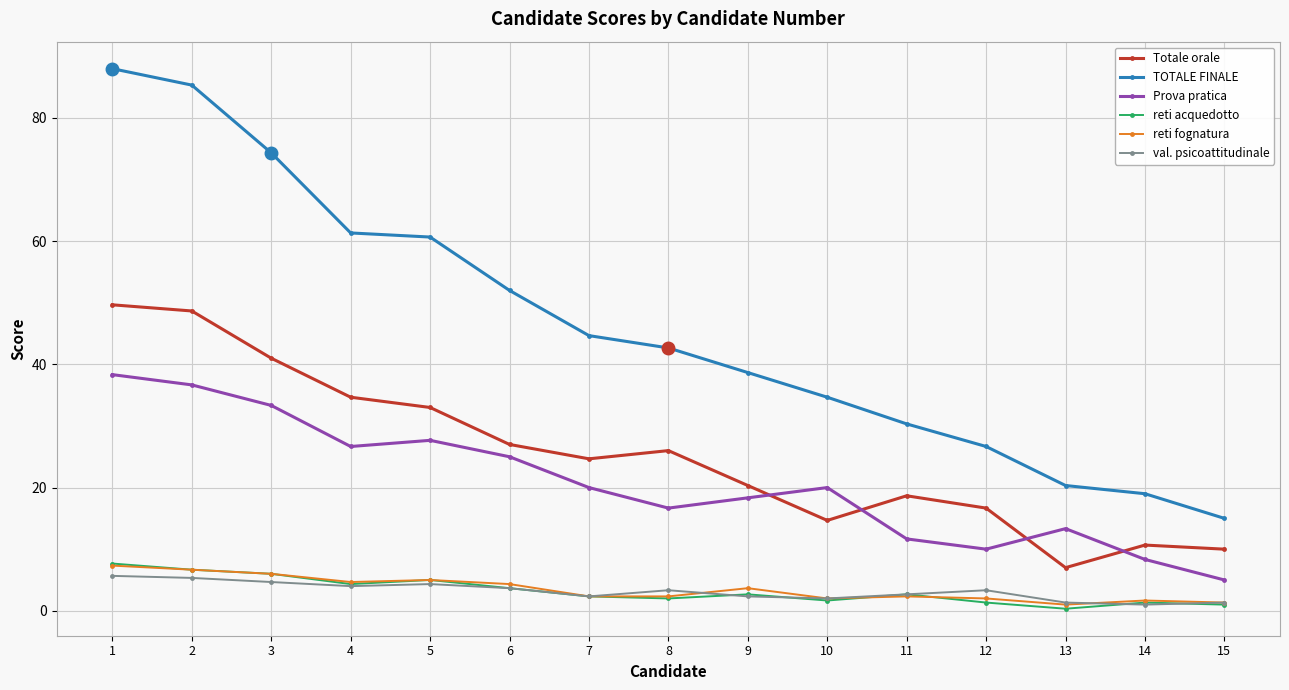

What is the value of the reti acquedotto point at the 13th from the left?

0.3